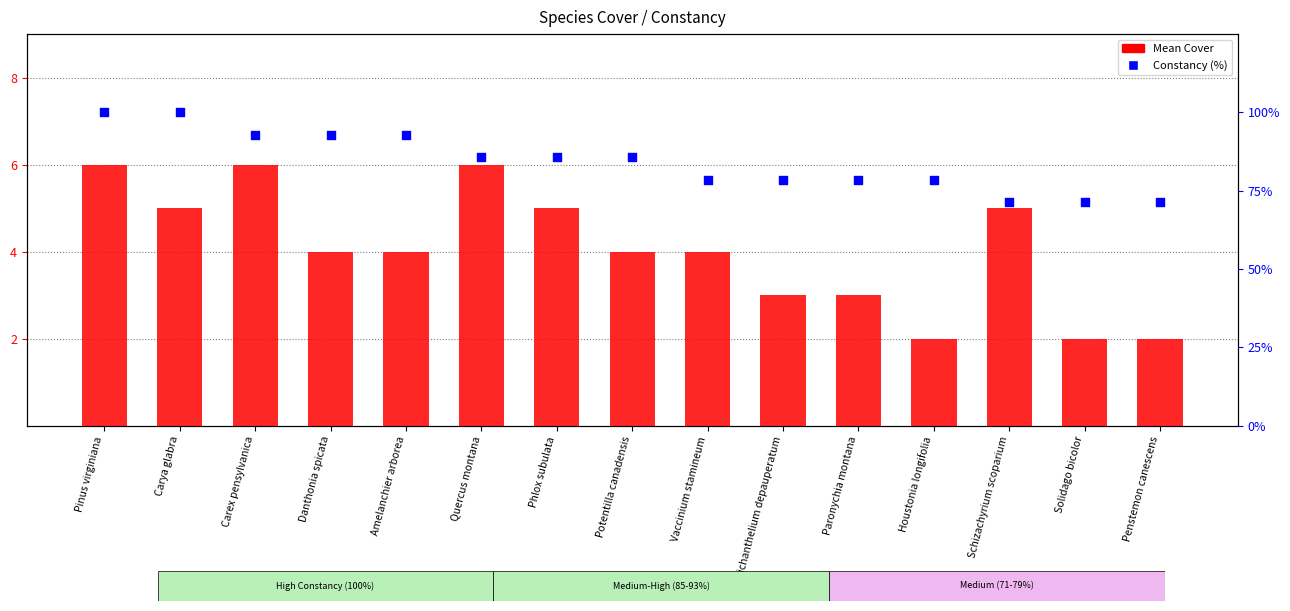

At how many categories does at least one series exceed 40?

15